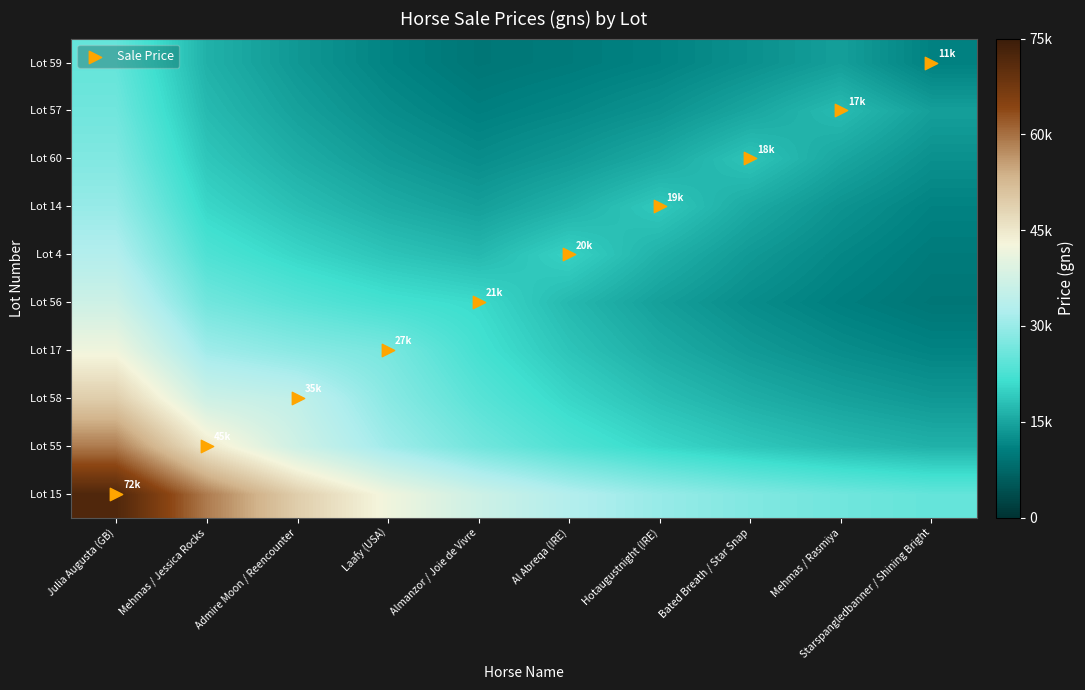

Reading right to left, list all the values displayed in this chart.

Lot 15: Starspangledbanner / Shining Bright=24987.2	Mehmas / Rasmiya=26172.2	Bated Breath / Star Snap=27771.8	Hotaugustnight (IRE)=29931.1	Al Abreqa (IRE)=32845.8	Almanzor / Joie de Vivre=36780.2	Laafy (USA)=42091.1	Admire Moon / Reencounter=49260.1	Mehmas / Jessica Rocks=58937.2	Julia Augusta (GB)=72000.0
Lot 55: Starspangledbanner / Shining Bright=16357.6	Mehmas / Rasmiya=17357.4	Bated Breath / Star Snap=18706.9	Hotaugustnight (IRE)=20528.6	Al Abreqa (IRE)=22987.6	Almanzor / Joie de Vivre=26306.9	Laafy (USA)=30787.6	Admire Moon / Reencounter=36835.8	Mehmas / Jessica Rocks=45000.0	Julia Augusta (GB)=58937.2
Lot 58: Starspangledbanner / Shining Bright=13500.2	Mehmas / Rasmiya=14549.8	Bated Breath / Star Snap=15966.7	Hotaugustnight (IRE)=17879.3	Al Abreqa (IRE)=20461.0	Almanzor / Joie de Vivre=23945.9	Laafy (USA)=28650.0	Admire Moon / Reencounter=35000.0	Mehmas / Jessica Rocks=36835.8	Julia Augusta (GB)=49260.1
Lot 17: Starspangledbanner / Shining Bright=11224.1	Mehmas / Rasmiya=12317.2	Bated Breath / Star Snap=13792.6	Hotaugustnight (IRE)=15784.2	Al Abreqa (IRE)=18472.5	Almanzor / Joie de Vivre=22101.5	Laafy (USA)=27000.0	Admire Moon / Reencounter=28650.0	Mehmas / Jessica Rocks=30787.6	Julia Augusta (GB)=42091.1
Lot 56: Starspangledbanner / Shining Bright=9580.0	Mehmas / Rasmiya=10727.6	Bated Breath / Star Snap=12276.6	Hotaugustnight (IRE)=14367.5	Al Abreqa (IRE)=17190.0	Almanzor / Joie de Vivre=21000.0	Laafy (USA)=22101.5	Admire Moon / Reencounter=23945.9	Mehmas / Jessica Rocks=26306.9	Julia Augusta (GB)=36780.2
Lot 4: Starspangledbanner / Shining Bright=10216.7	Mehmas / Rasmiya=11692.0	Bated Breath / Star Snap=13683.4	Hotaugustnight (IRE)=16371.5	Al Abreqa (IRE)=20000.0	Almanzor / Joie de Vivre=17190.0	Laafy (USA)=18472.5	Admire Moon / Reencounter=20461.0	Mehmas / Jessica Rocks=22987.6	Julia Augusta (GB)=32845.8
Lot 14: Starspangledbanner / Shining Bright=11107.4	Mehmas / Rasmiya=12999.2	Bated Breath / Star Snap=15552.9	Hotaugustnight (IRE)=19000.0	Al Abreqa (IRE)=16371.5	Almanzor / Joie de Vivre=14367.5	Laafy (USA)=15784.2	Admire Moon / Reencounter=17879.3	Mehmas / Jessica Rocks=20528.6	Julia Augusta (GB)=29931.1
Lot 60: Starspangledbanner / Shining Bright=12657.1	Mehmas / Rasmiya=15143.6	Bated Breath / Star Snap=18500.0	Hotaugustnight (IRE)=15552.9	Al Abreqa (IRE)=13683.4	Almanzor / Joie de Vivre=12276.6	Laafy (USA)=13792.6	Admire Moon / Reencounter=15966.7	Mehmas / Jessica Rocks=18706.9	Julia Augusta (GB)=27771.8
Lot 57: Starspangledbanner / Shining Bright=14325.0	Mehmas / Rasmiya=17500.0	Bated Breath / Star Snap=15143.6	Hotaugustnight (IRE)=12999.2	Al Abreqa (IRE)=11692.0	Almanzor / Joie de Vivre=10727.6	Laafy (USA)=12317.2	Admire Moon / Reencounter=14549.8	Mehmas / Jessica Rocks=17357.4	Julia Augusta (GB)=26172.2
Lot 59: Starspangledbanner / Shining Bright=11000.0	Mehmas / Rasmiya=14325.0	Bated Breath / Star Snap=12657.1	Hotaugustnight (IRE)=11107.4	Al Abreqa (IRE)=10216.7	Almanzor / Joie de Vivre=9580.0	Laafy (USA)=11224.1	Admire Moon / Reencounter=13500.2	Mehmas / Jessica Rocks=16357.6	Julia Augusta (GB)=24987.2